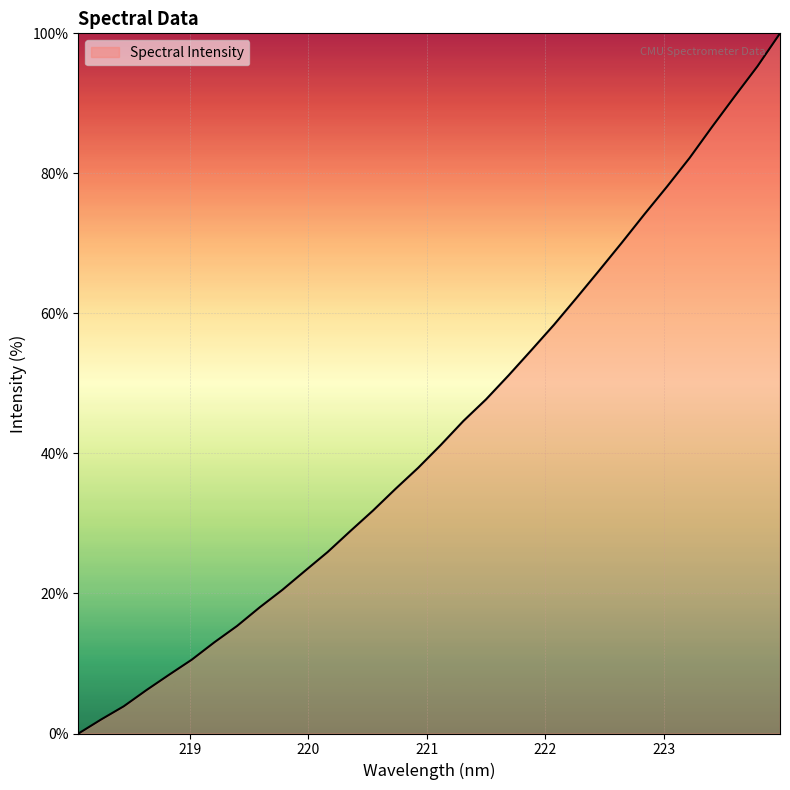

What is the greatest value displayed?

100.0